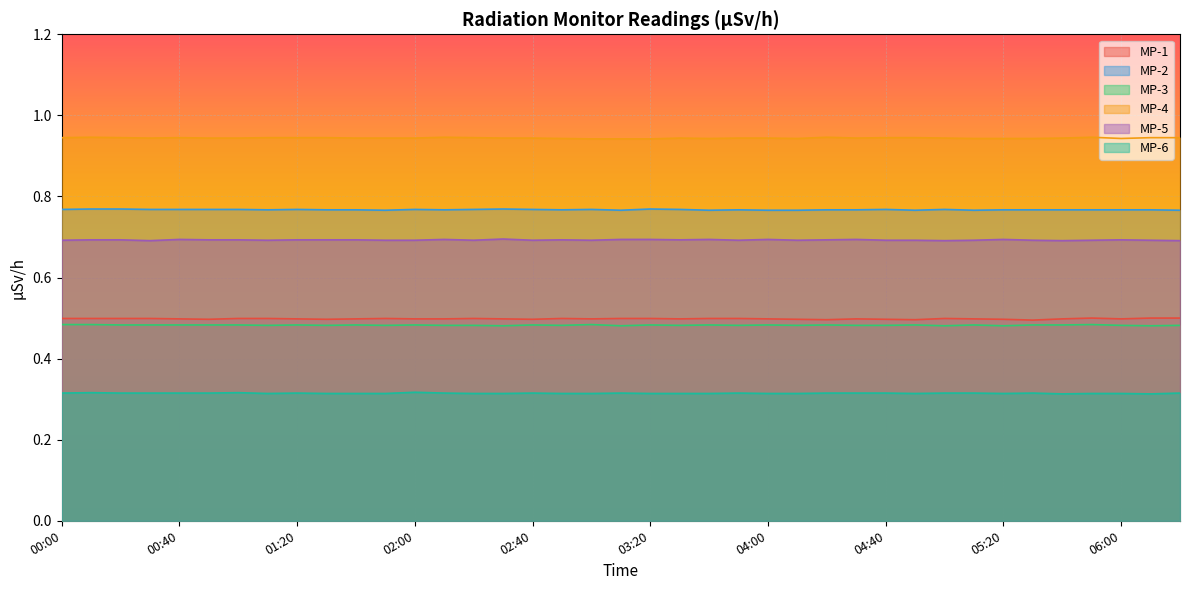

In MP-4, how many points are higher than both neighbors (excluding endpoints)?

6